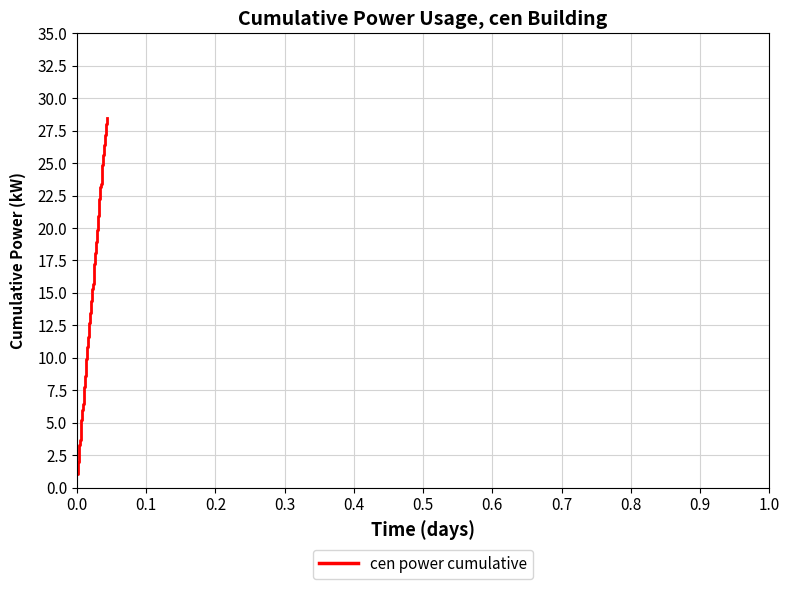

What is the difference between the maximum and minimum values?

27.5